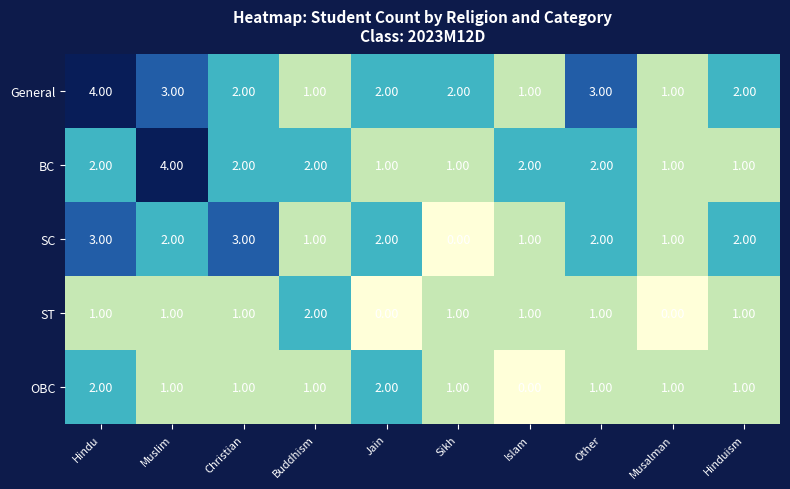

Which category has the lowest value in the SC series?

Sikh